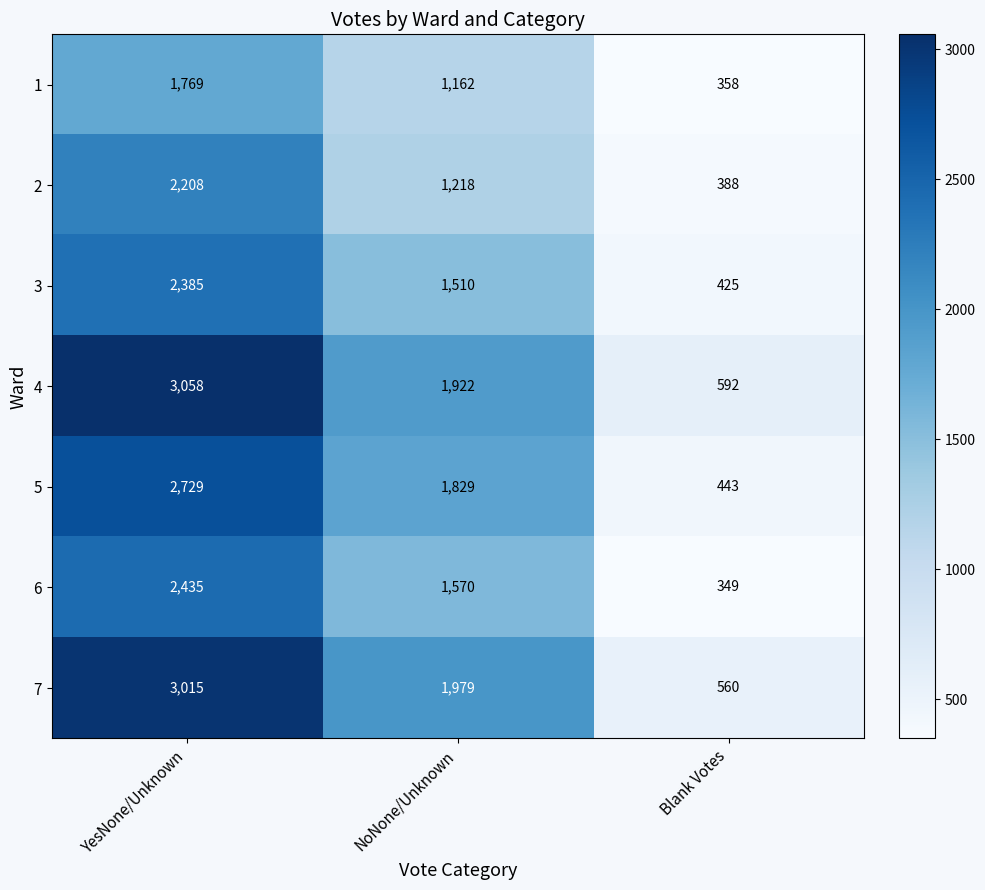

True or false: 2 has a value of 388 at Blank Votes.

True